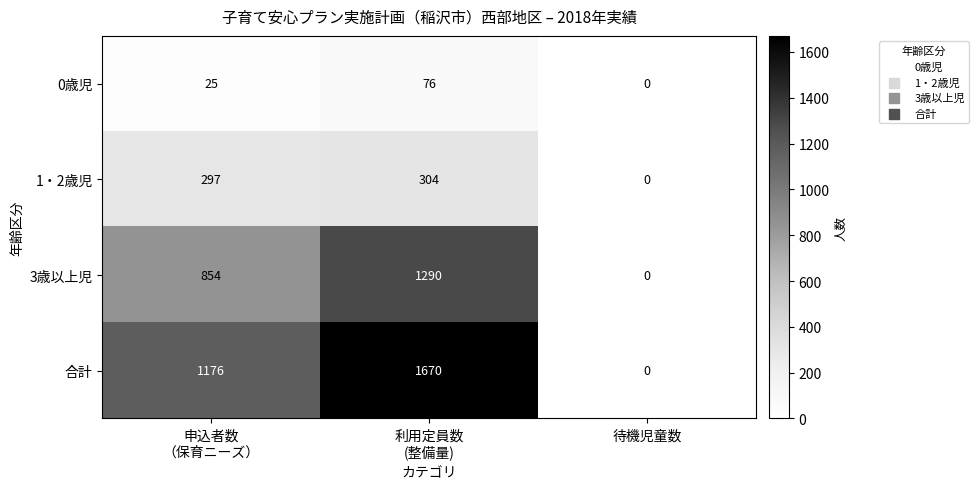

List the series in order of their overall mean, lowest first.

0歳児, 1・2歳児, 3歳以上児, 合計